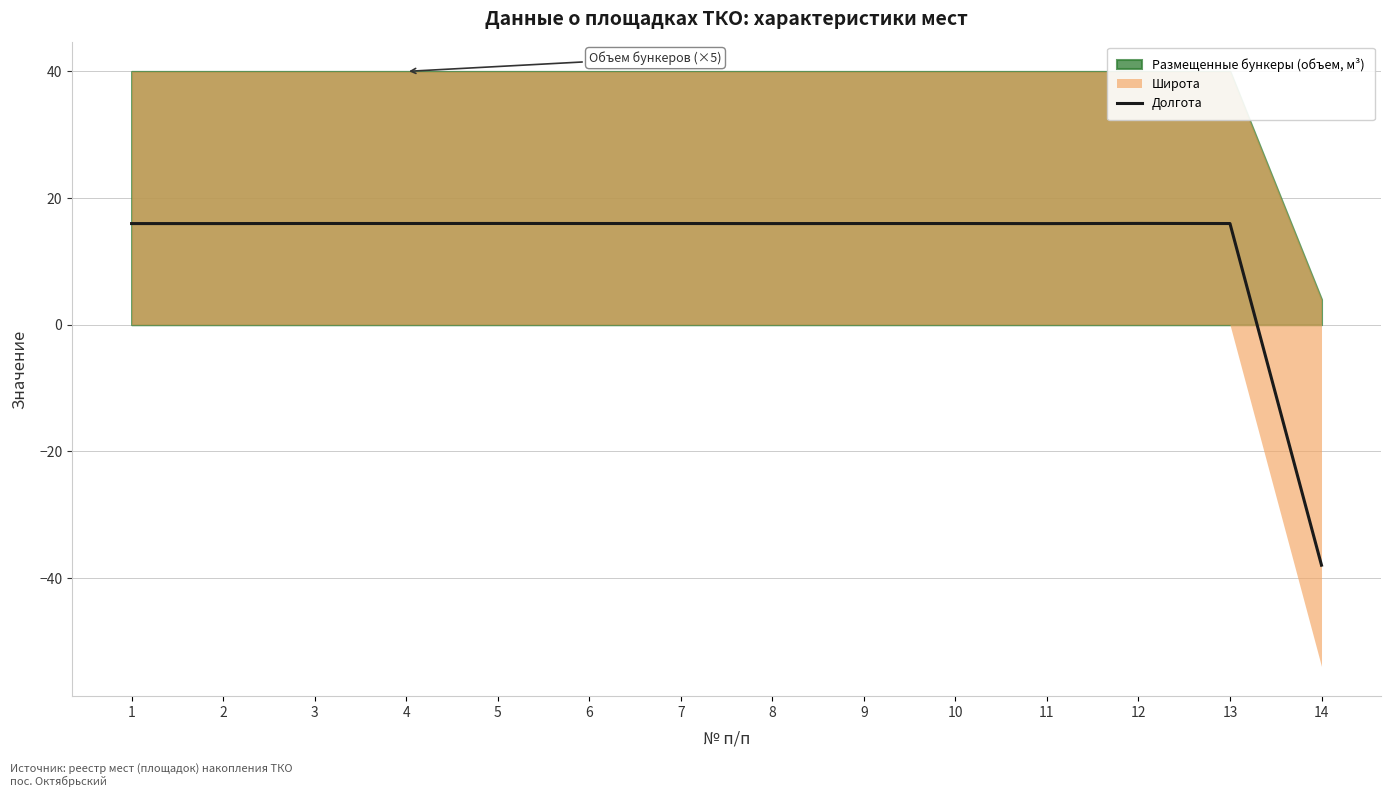

How many points are higher than both their immediate neighbors (excluding endpoints)?

4